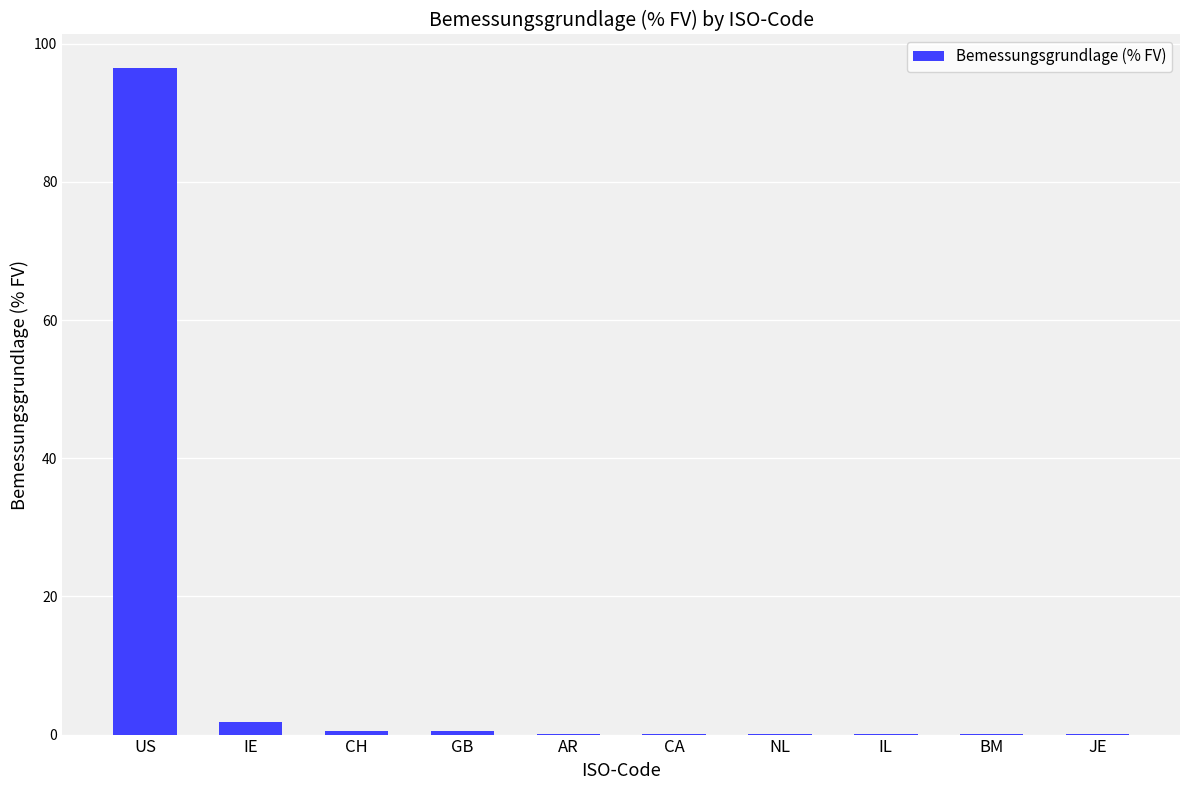

The chart shows a value of 96.5 at US. True or false?

True